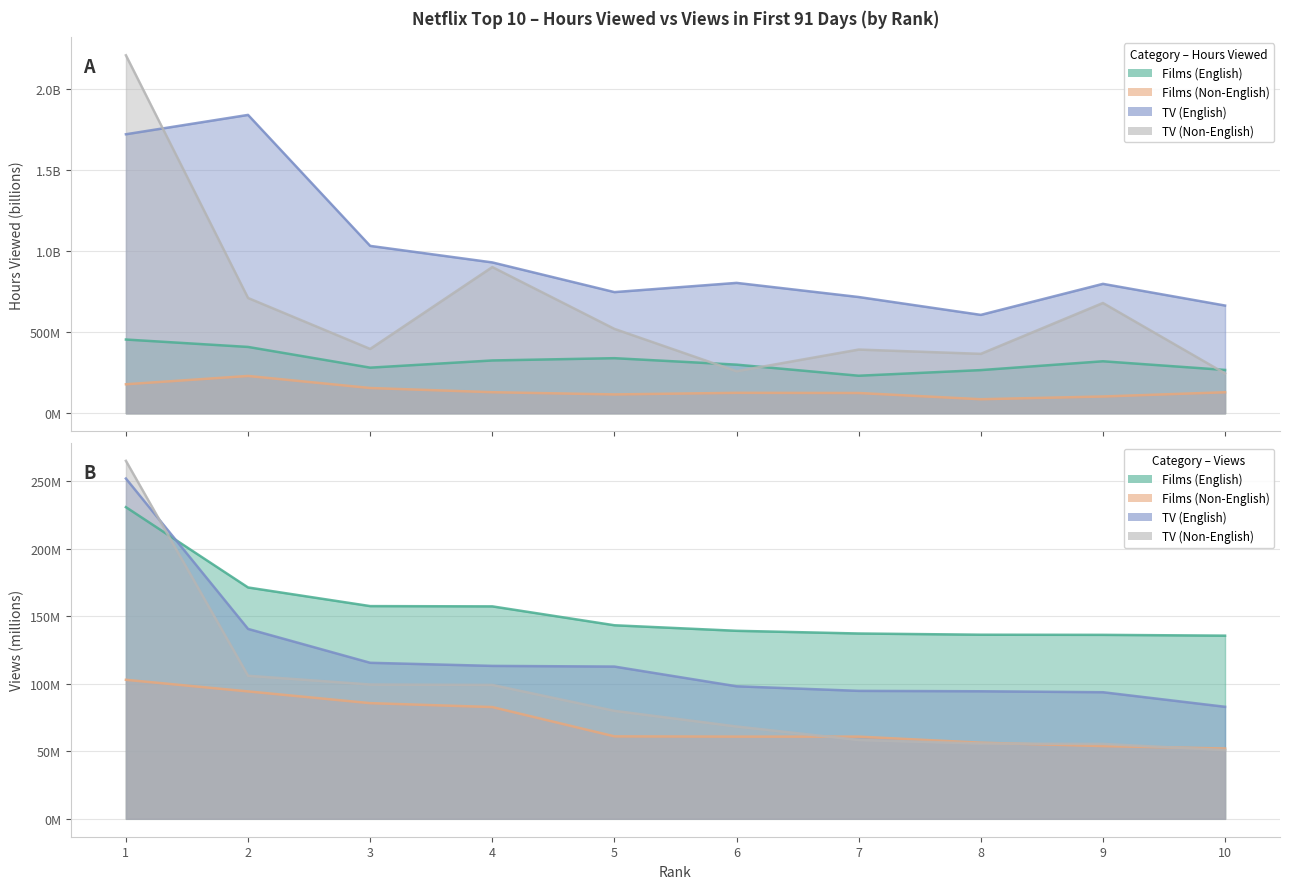

Does the chart have visible grid lines?

Yes